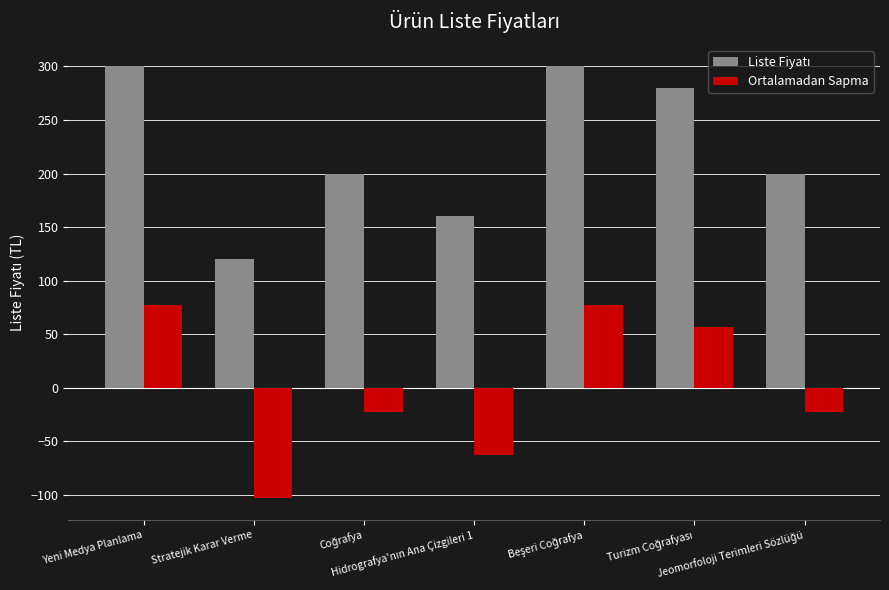

What is the maximum value shown in the chart?

300.0